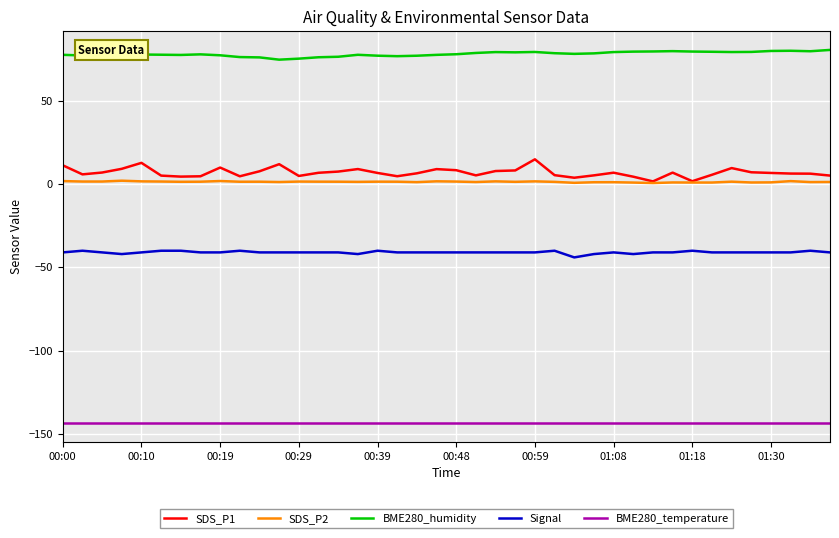

Which series has the widest spread of values?

SDS_P1